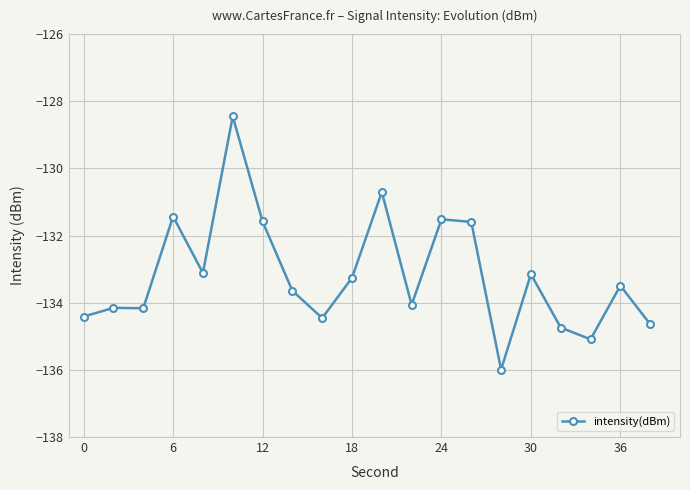

What is the smallest value displayed?

-136.0